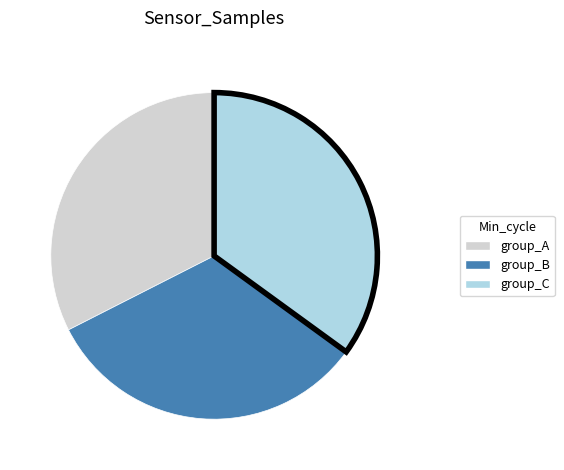

Is the sum of group_C and group_B greater than half?

Yes